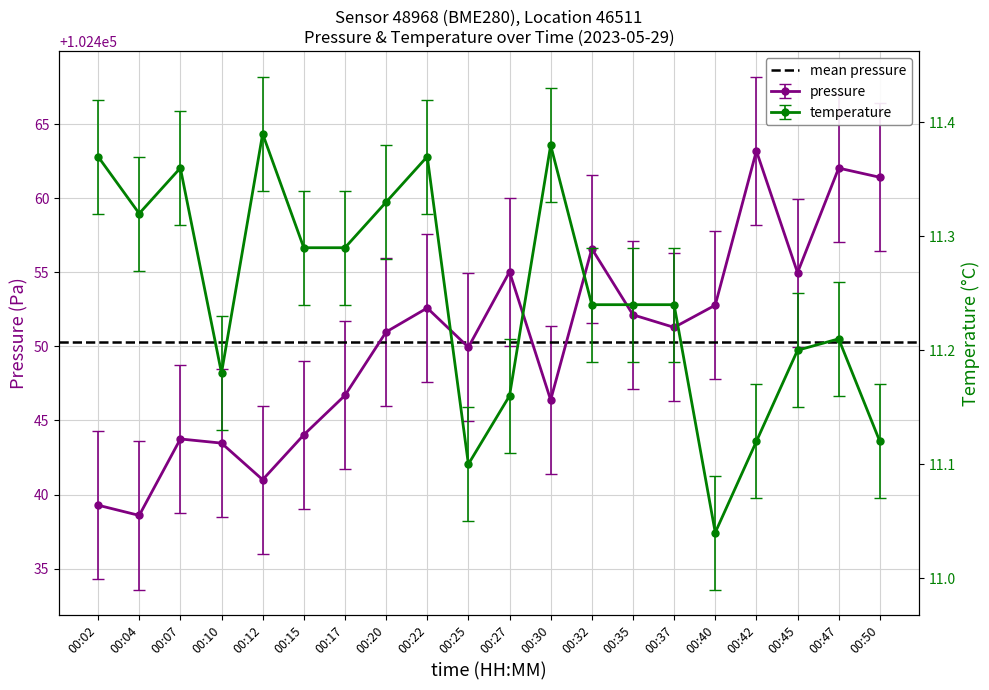

Where is temperature nearest to the value 11?

00:40